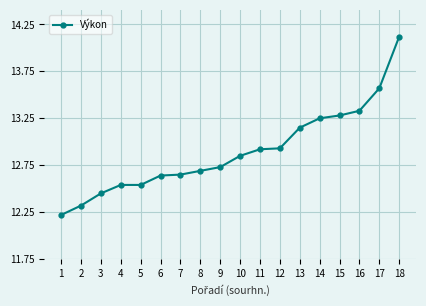

What is the change in value from 10 to 12?

+0.1